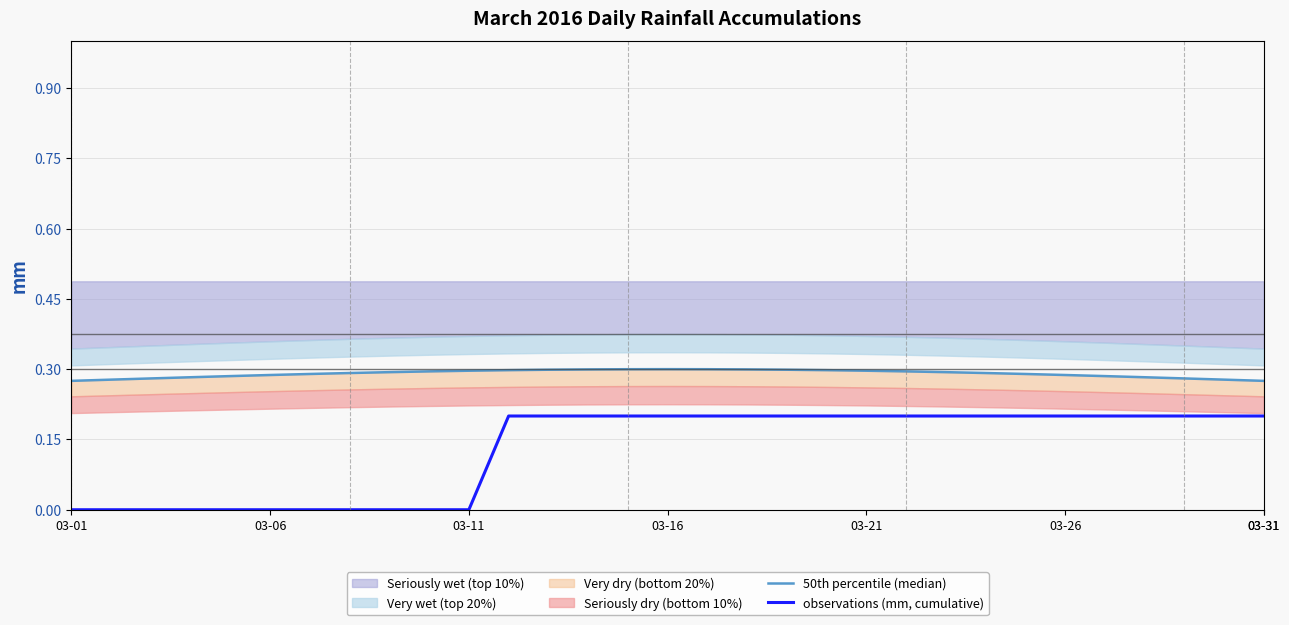

The value of observations (mm, cumulative) at 03-11 is -0.1. True or false?

False